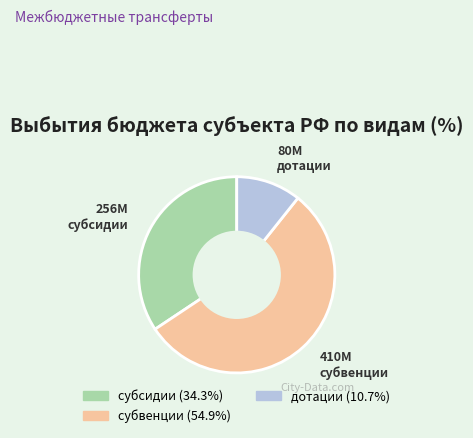

Combined, do дотации and субвенции account for over 50%?

Yes